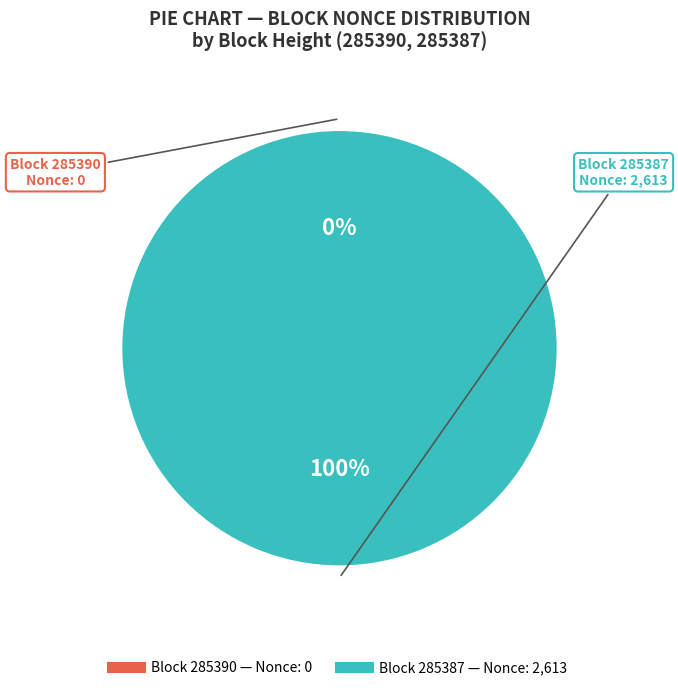

To the nearest percent, what is the difference between the 285390 and 285387 slice percentages?

100%